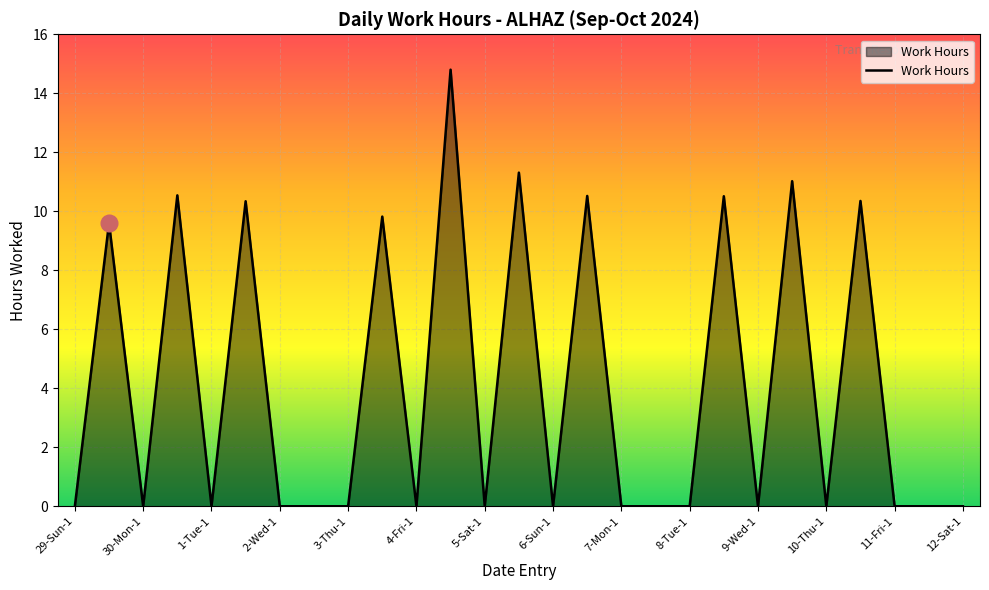

What is the difference between the maximum and minimum values?

14.8